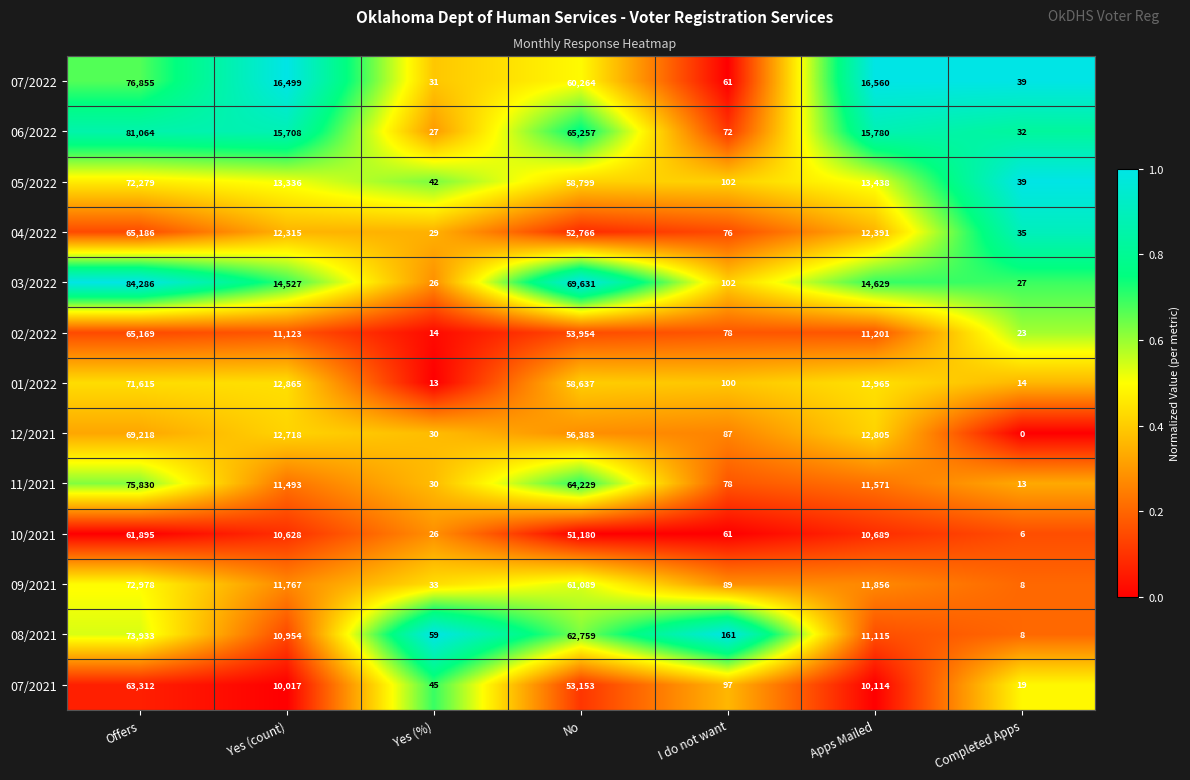

Which series has the largest range (max minus min)?

03/2022